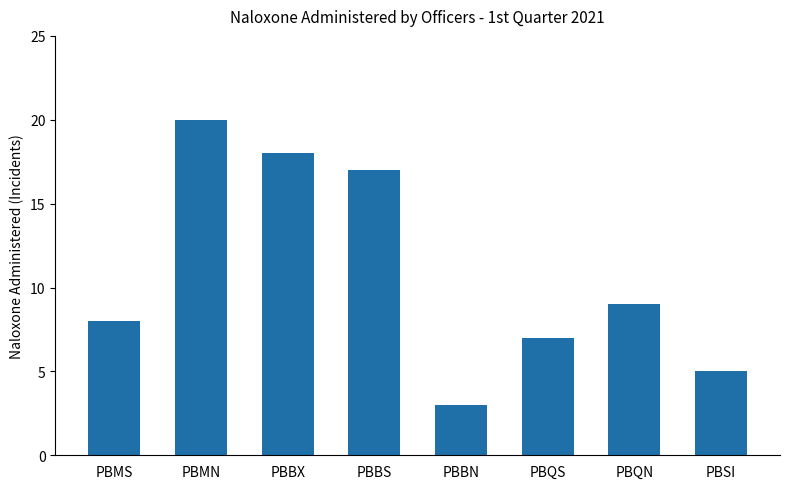

Which category has the highest value across all series?

PBMN